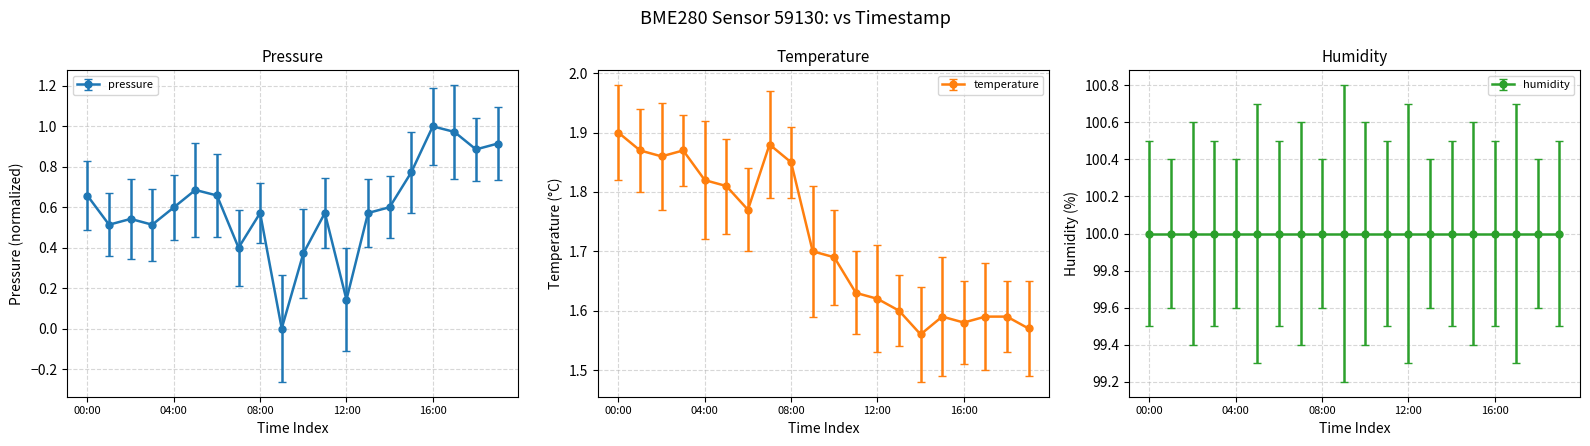

What is the difference between the temperature values at 12:00 and 00:00?

0.3